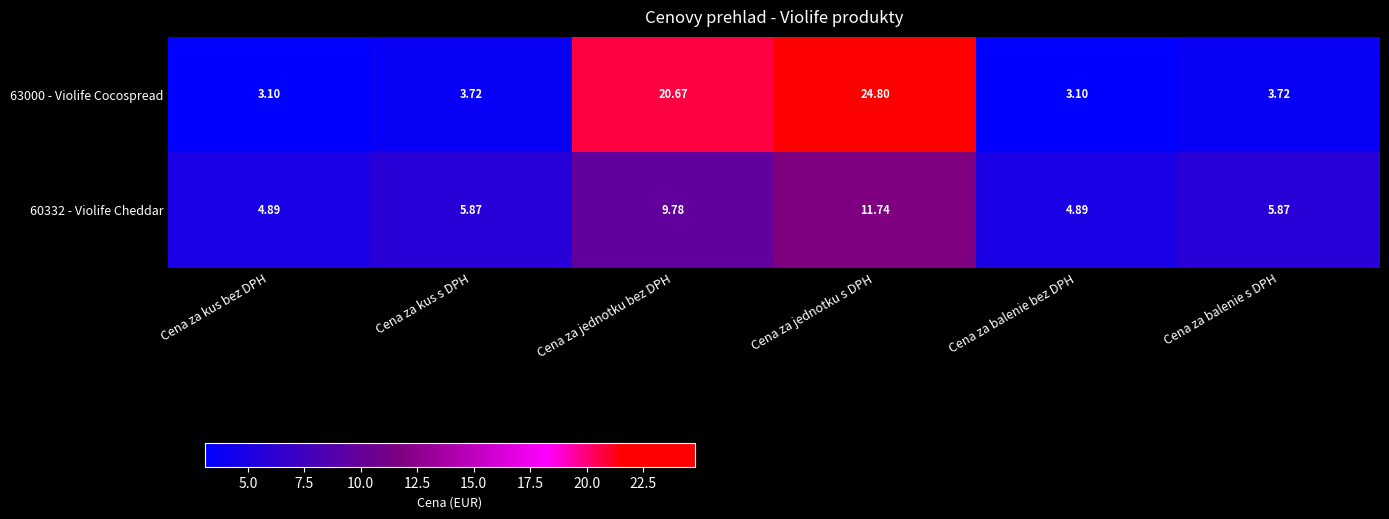

Which category has the highest value in the 63000 - Violife Cocospread series?

Cena za jednotku s DPH